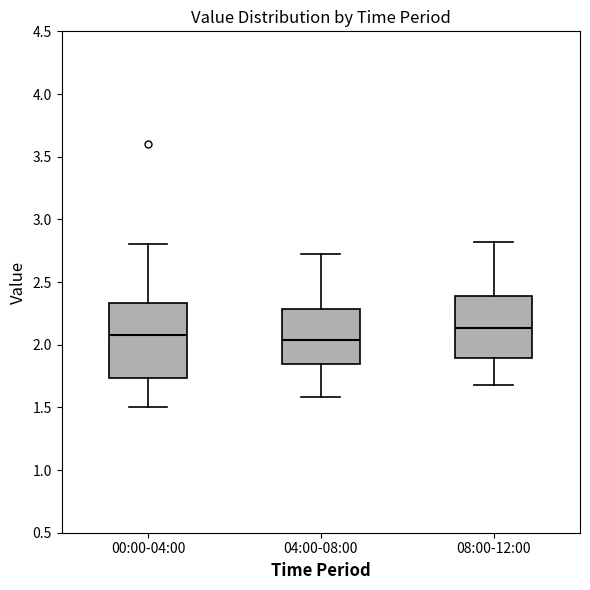

Where does the median line of the box for 04:00-08:00 sit on the y-axis? The values are not printed on the chart, so give them approximately, as read against the axis.

2.05